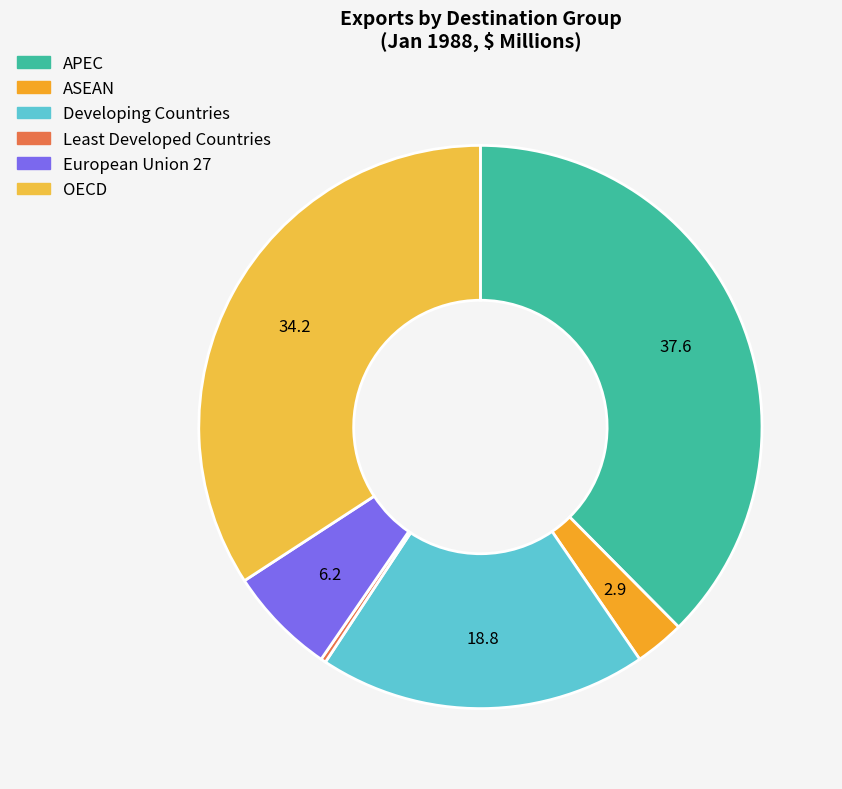

How many segments does this pie chart have?

6